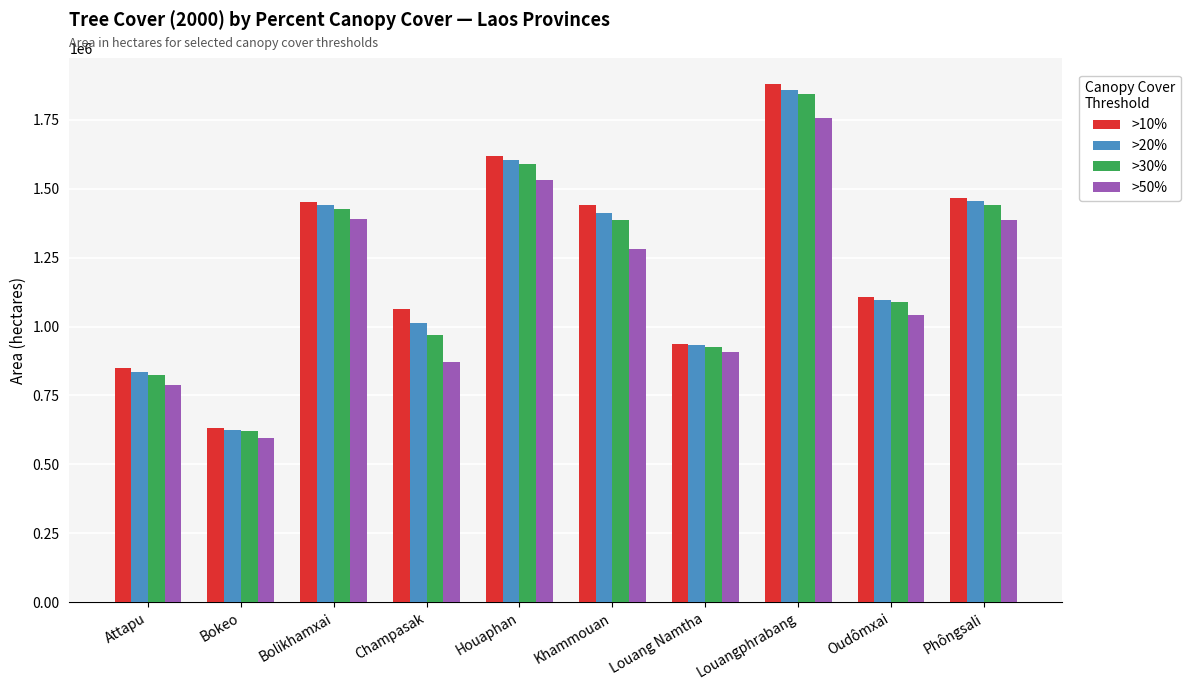

What position from the left is Phôngsali?

10